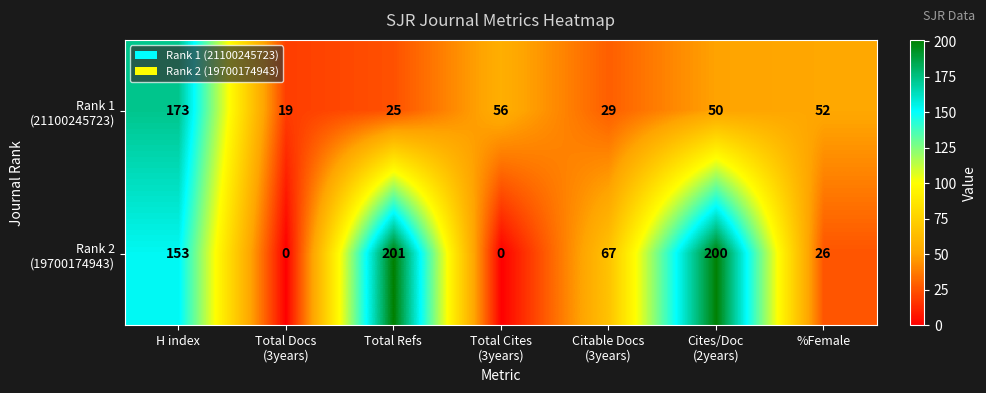

At how many categories does at least one series exceed 28?

6